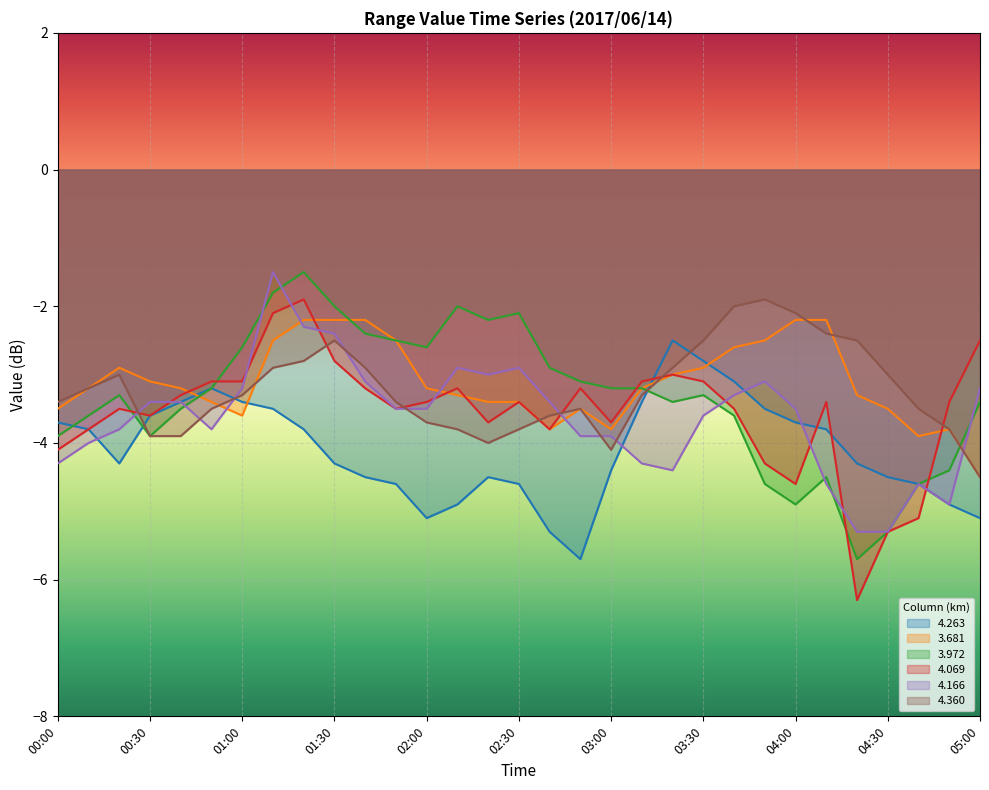

Which series changed the most between 00:40 and 04:20?

4.069